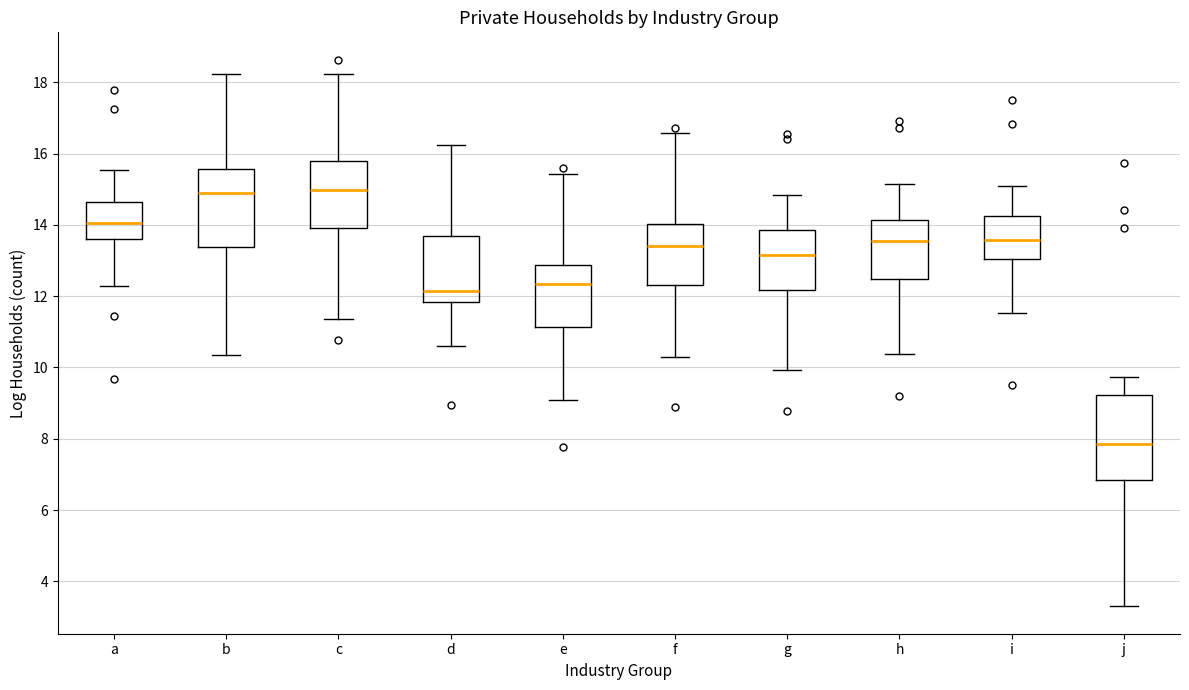

Reading left to right, transcribe this box plot: for each box, give where its median line is, the range the box spans, and where its two whiskers end, as read against the y-axis. The values are not printed on the chart, so give them approximately, as read against the axis.

a: median 14.0, box 13.6 to 14.6, whiskers 12.2 to 15.6
b: median 14.8, box 13.4 to 15.6, whiskers 10.4 to 18.2
c: median 15.0, box 14.0 to 15.8, whiskers 11.4 to 18.2
d: median 12.2, box 11.8 to 13.6, whiskers 10.6 to 16.2
e: median 12.4, box 11.2 to 12.8, whiskers 9.0 to 15.4
f: median 13.4, box 12.4 to 14.0, whiskers 10.2 to 16.6
g: median 13.2, box 12.2 to 13.8, whiskers 10.0 to 14.8
h: median 13.6, box 12.4 to 14.2, whiskers 10.4 to 15.2
i: median 13.6, box 13.0 to 14.2, whiskers 11.6 to 15.0
j: median 7.8, box 6.8 to 9.2, whiskers 3.2 to 9.8